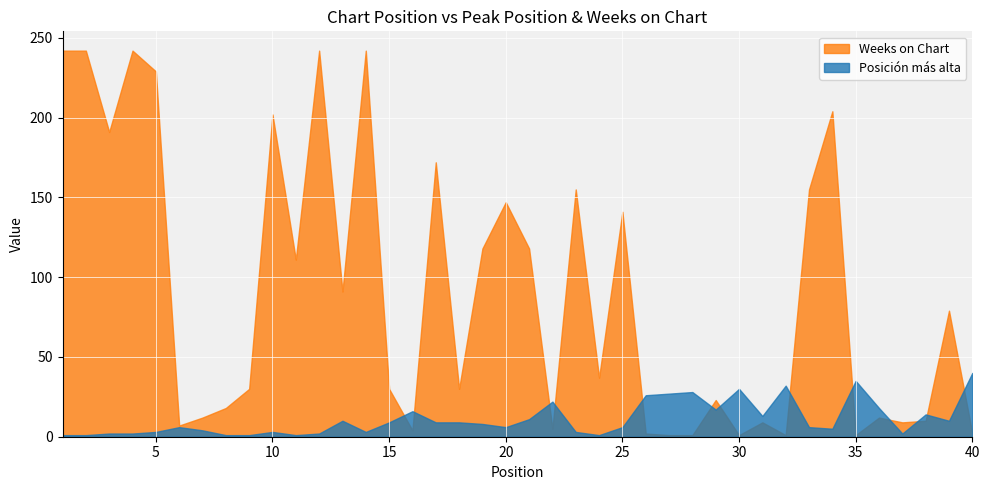

Which category has the highest value in the Posición más alta series?

40